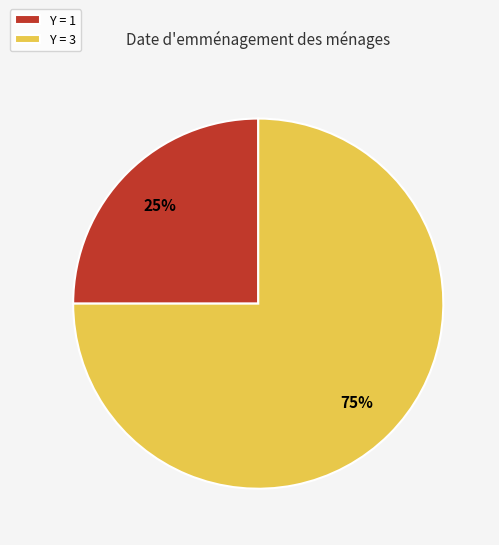

Between Y = 1 and Y = 3, which is larger?

Y = 3